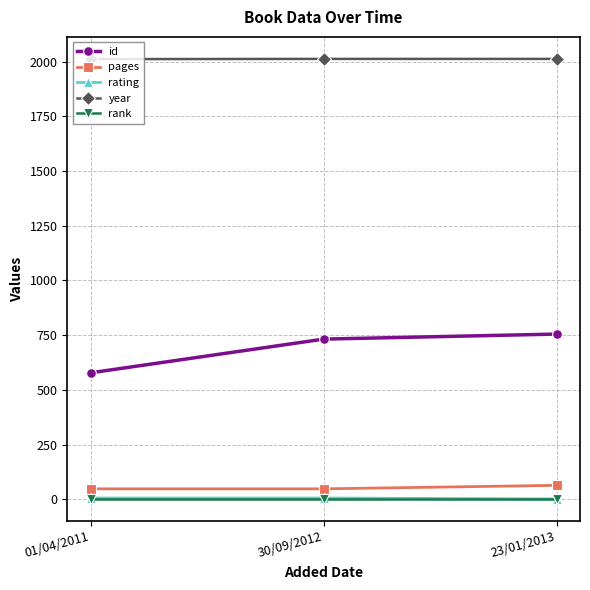

What is the difference between the rating values at 23/01/2013 and 30/09/2012?

4